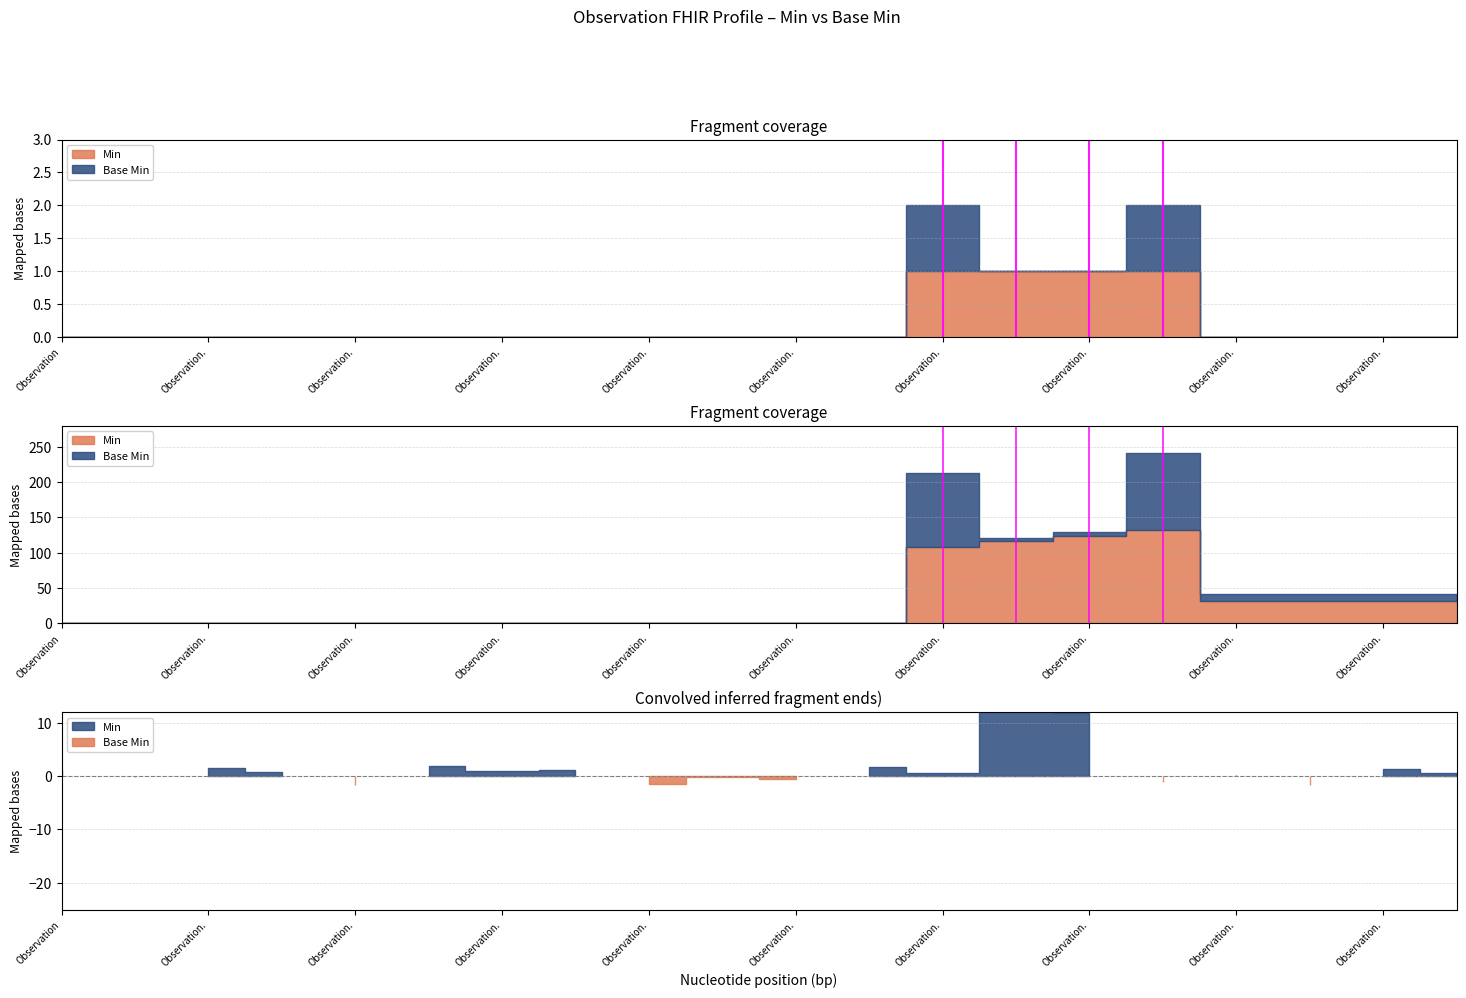

True or false: Base Min has more than 2 interior local peaks.

False